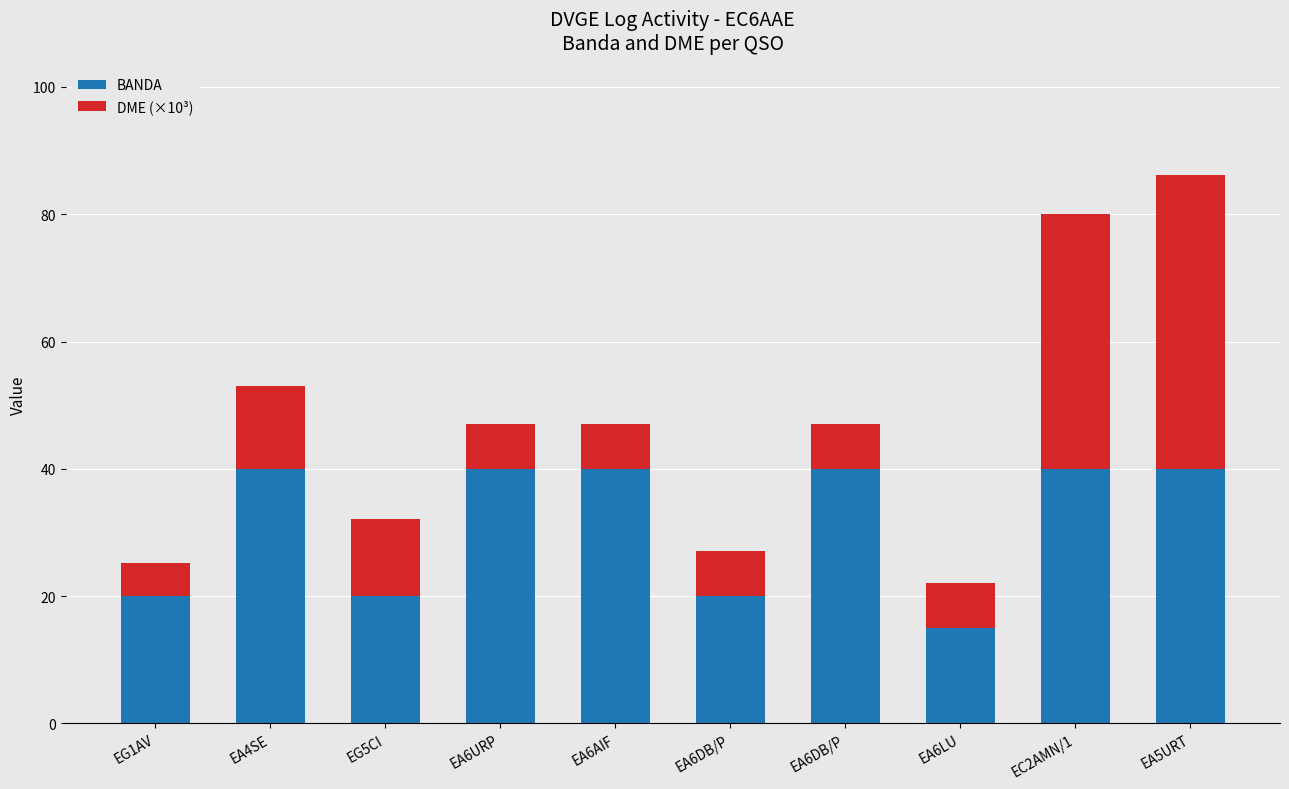

What is the label of the 8th bar from the left?

EA6LU